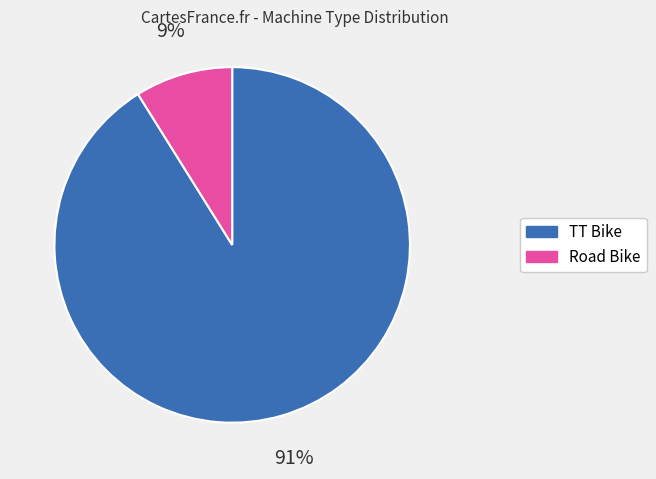

How many slices are in this pie chart?

2